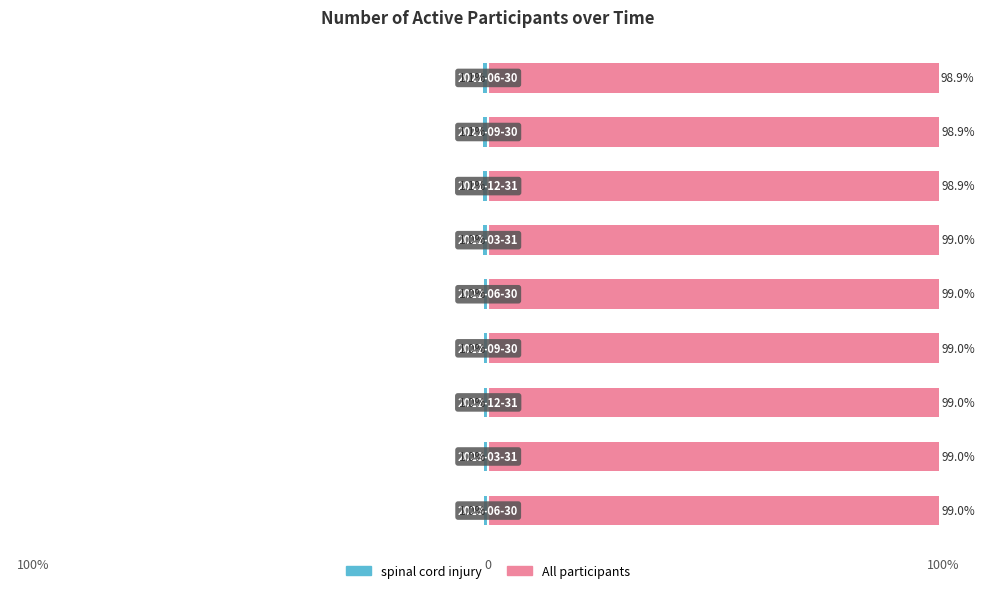

Reading right to left, what are all the values shown in this chart?

spinal cord injury: -1.1	-1.1	-1.1	-1.0	-1.0	-1.0	-1.0	-1.0	-1.0
All participants: 98.9	98.9	98.9	99.0	99.0	99.0	99.0	99.0	99.0